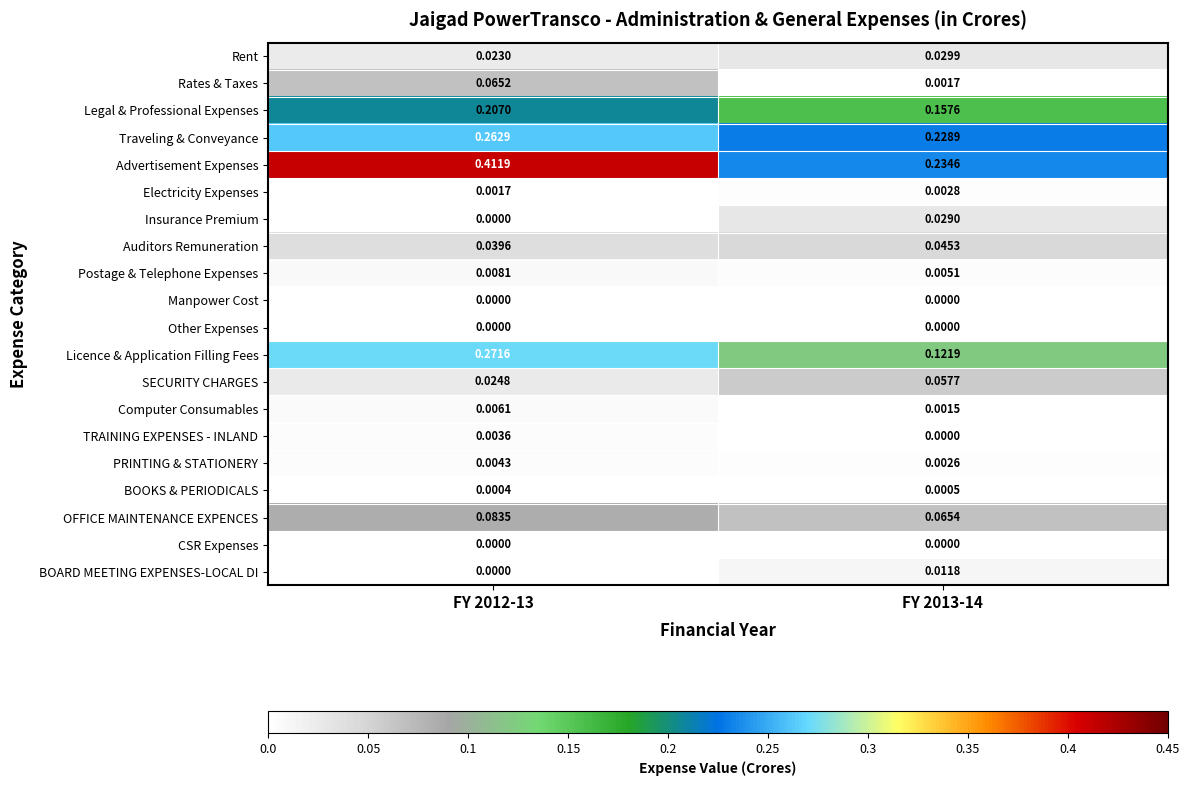

At which category is the sum across all series the highest?

FY 2012-13